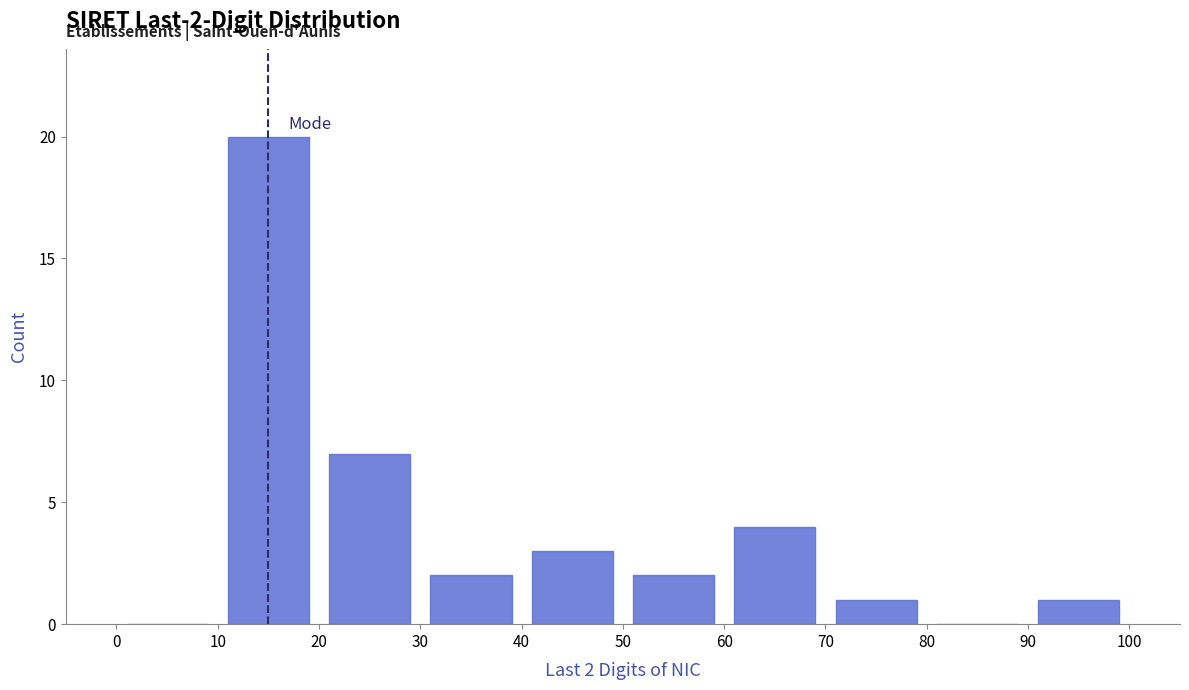

Over which range of the x-axis is the bar tallest?

10 to 20